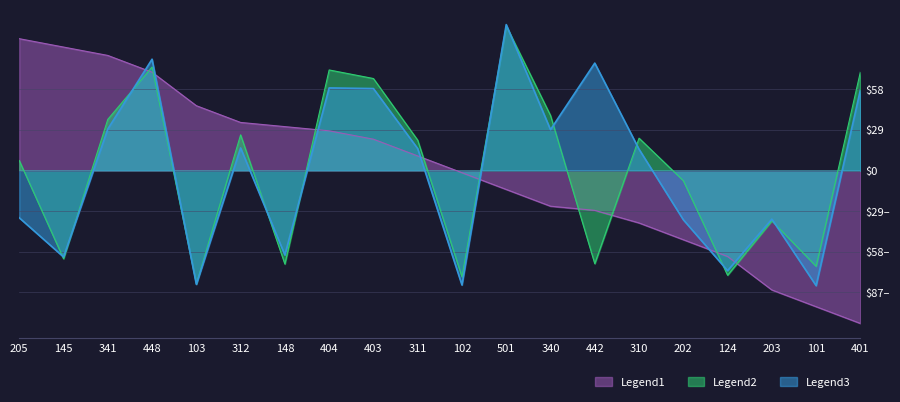

How many values in Legend3 are above zero?

11